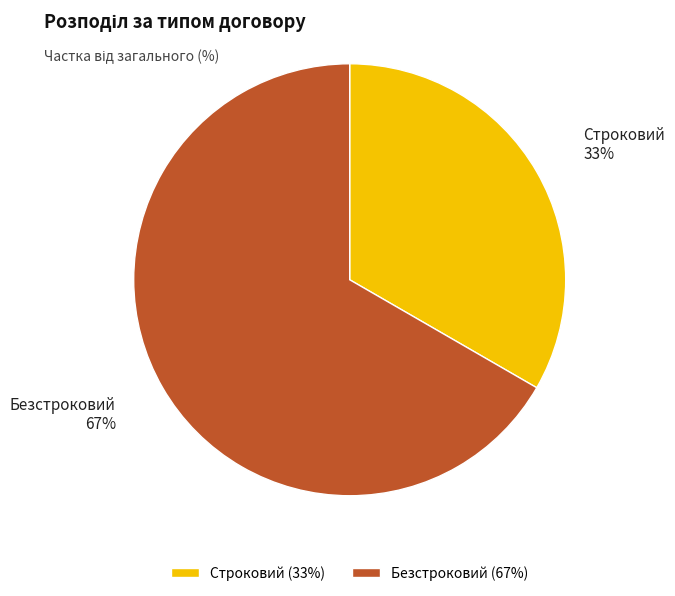

Is there any slice that represents more than half of the pie?

Yes